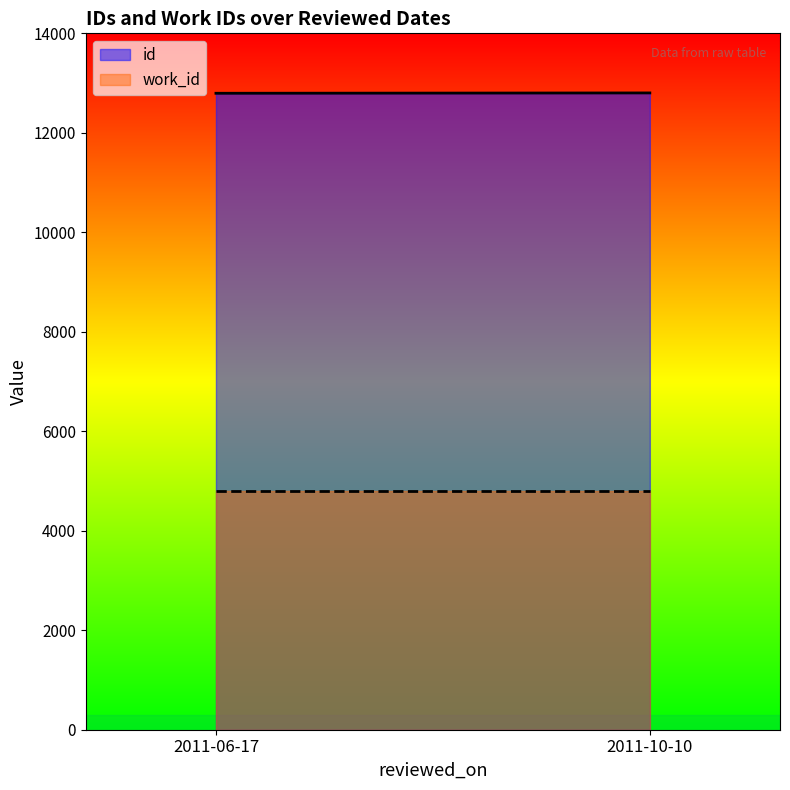

What is the difference between the maximum and minimum values in the id series?

6.9